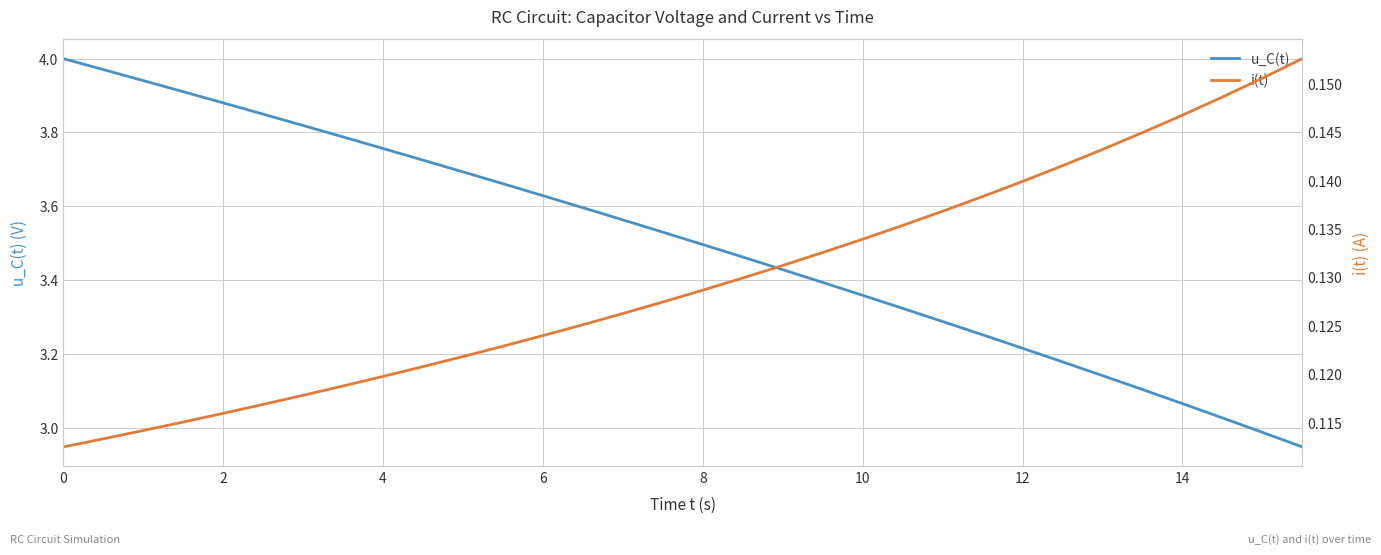

How many series are shown in this chart?

2